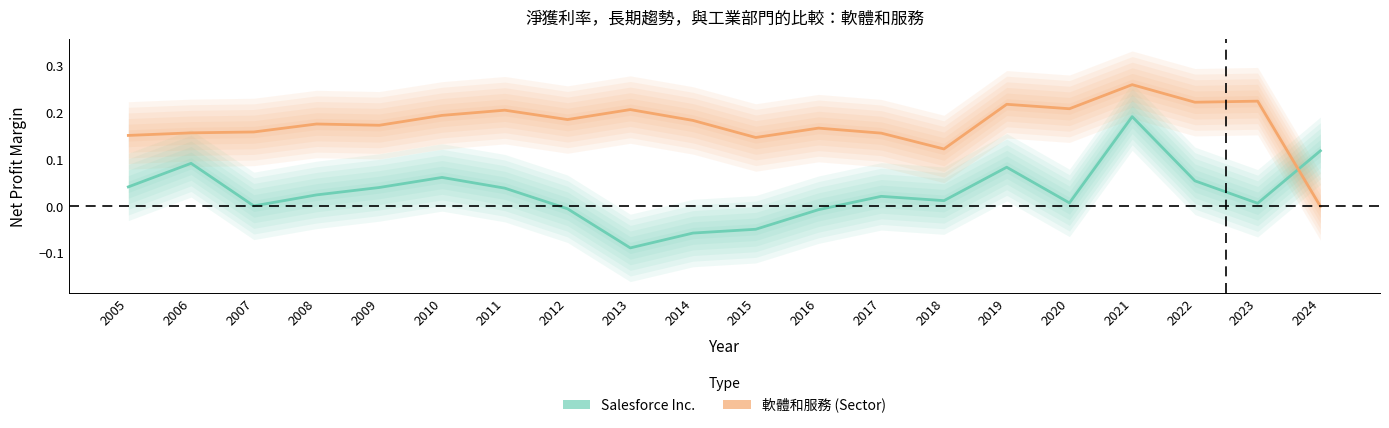

List the series in order of their overall mean, lowest first.

Salesforce Inc., 軟體和服務